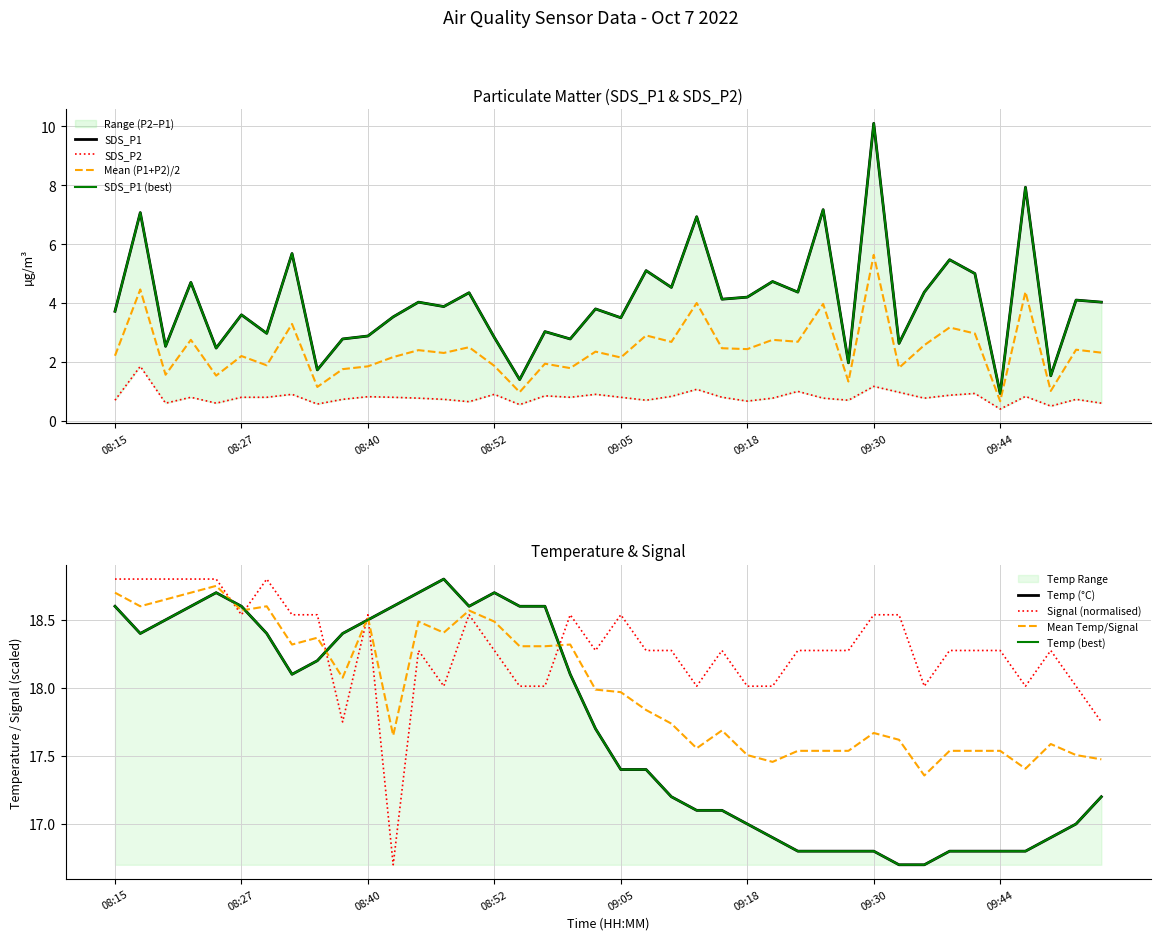

True or false: SDS_P2 has more than 0 points higher than both neighbors.

True